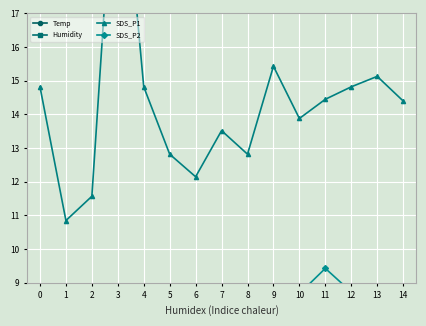

What is the value of the SDS_P2 point at the 9th from the left?

8.0